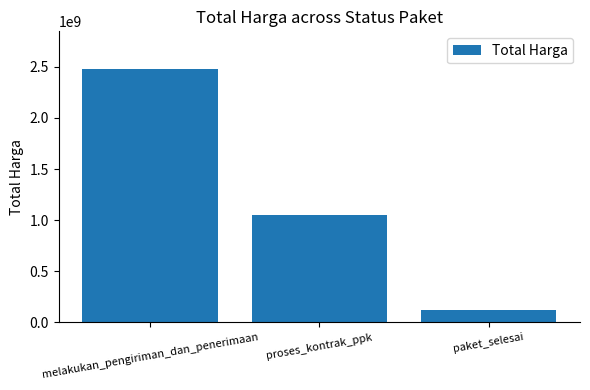

What is the greatest value displayed?

2476470000